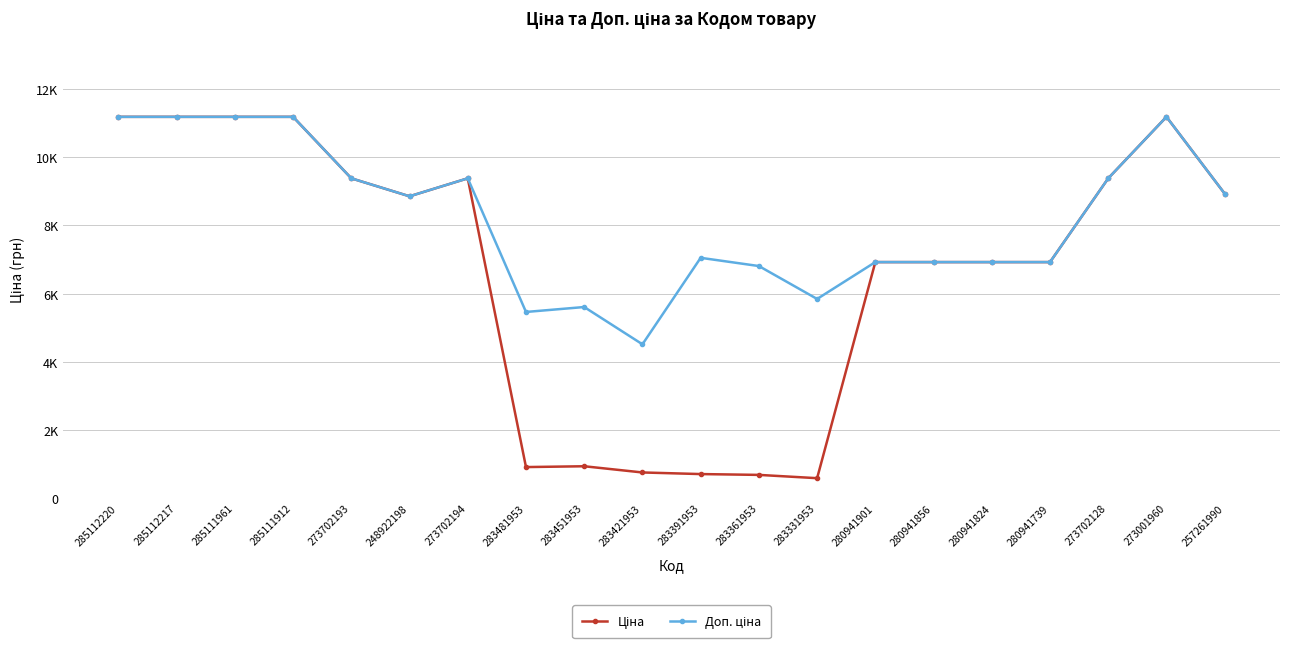

What is the difference between the maximum and second lowest values in the Доп. ціна series?

5725.8